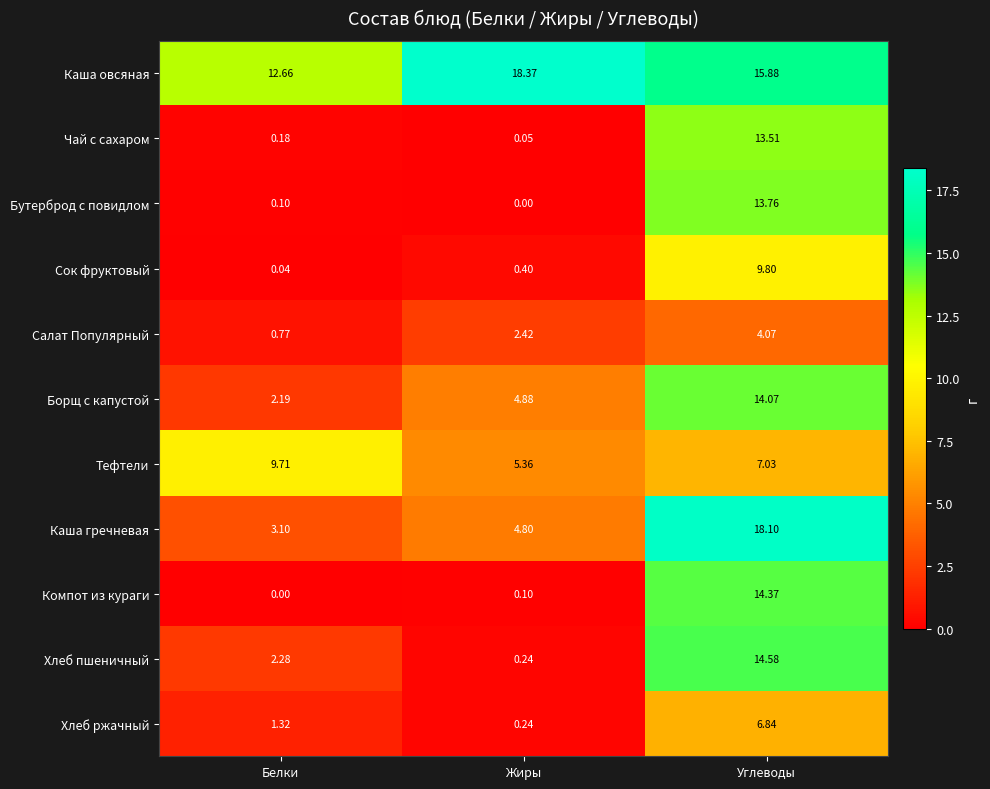

Which series changed the most between Белки and Углеводы?

Каша гречневая